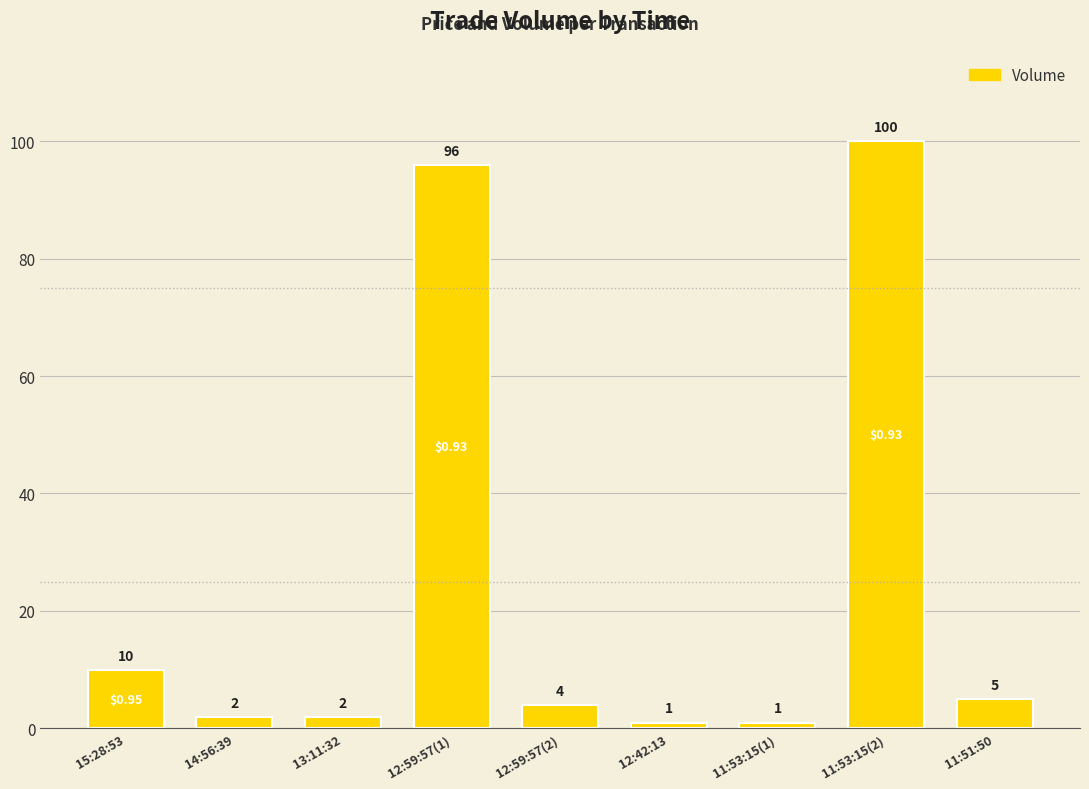

Reading left to right, extract all data points from this chart.

15:28:53=10	14:56:39=2	13:11:32=2	12:59:57(1)=96	12:59:57(2)=4	12:42:13=1	11:53:15(1)=1	11:53:15(2)=100	11:51:50=5